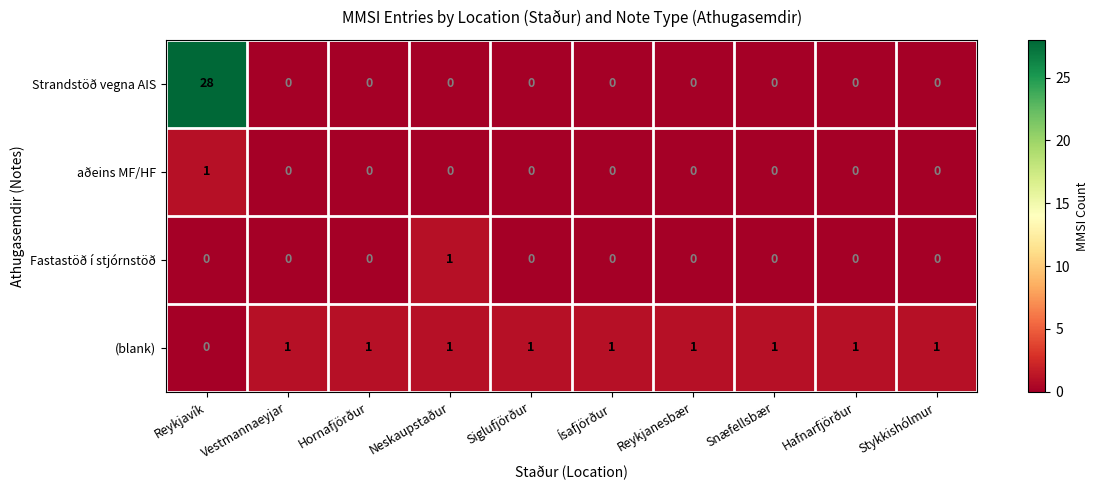

How many data points in aðeins MF/HF are above 0?

1